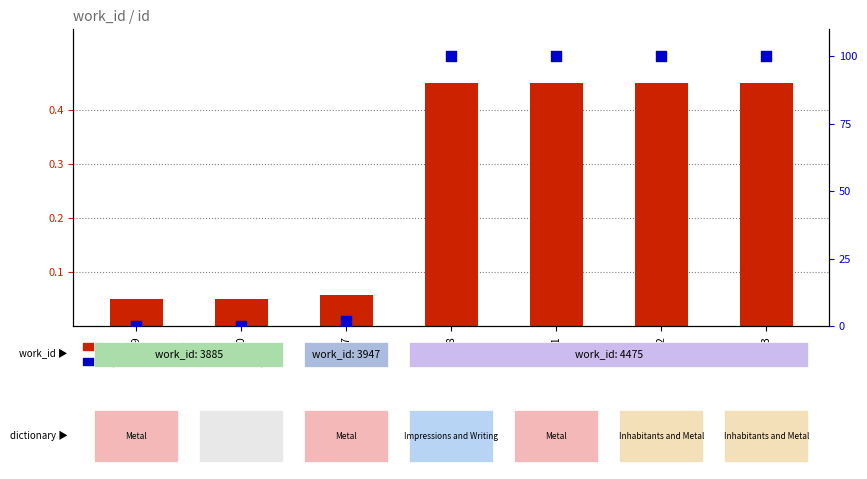

Is the value of id (normalized) at 19512 greater than the value of percentile rank within the sample at 10060?

Yes